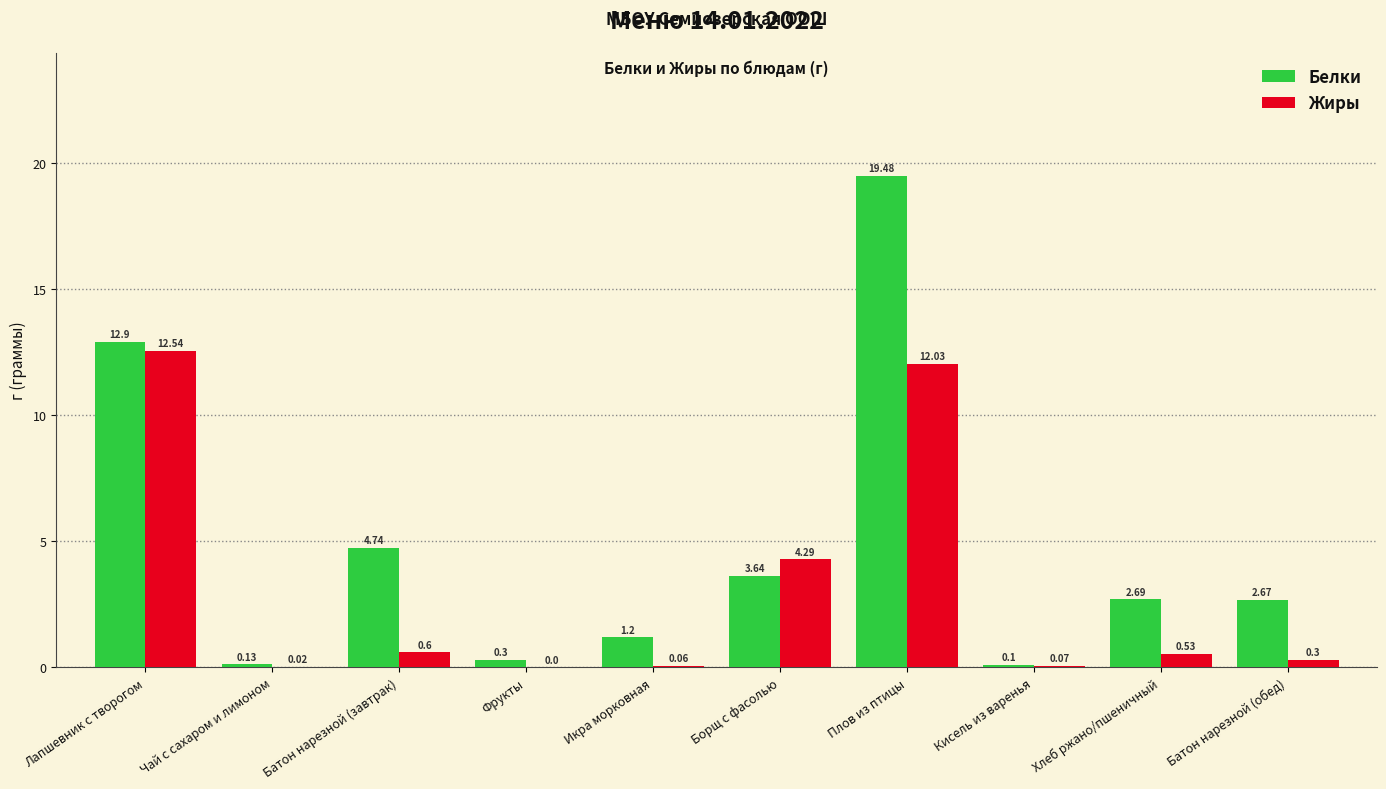

Which series changed the most between Хлеб ржано/пшеничный and Батон нарезной (обед)?

Жиры